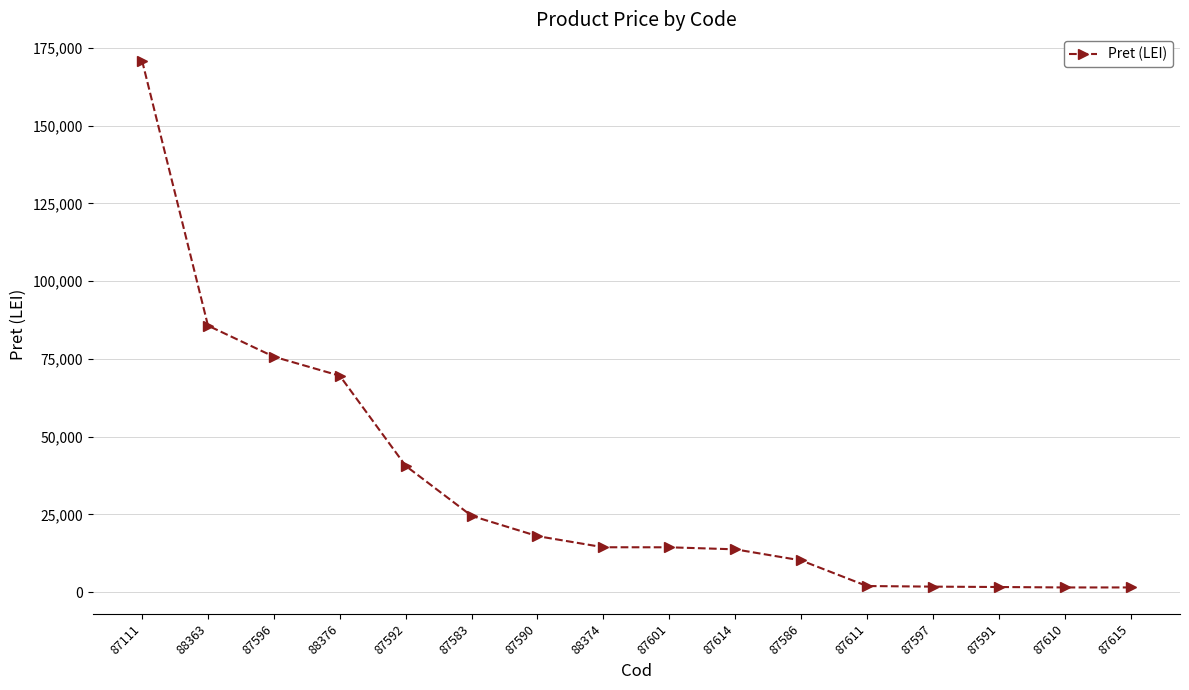

Which category has the highest value across all series?

87111